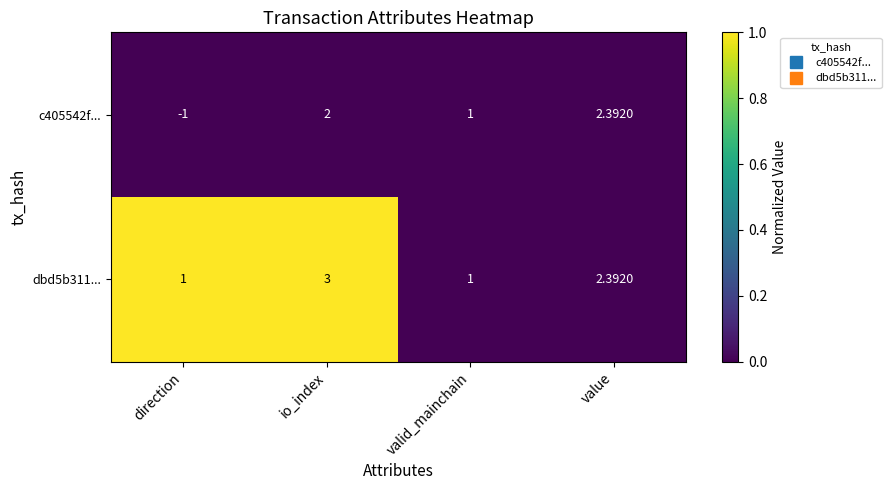

List the labels in order of c405542f... value, smallest first.

direction, valid_mainchain, io_index, value